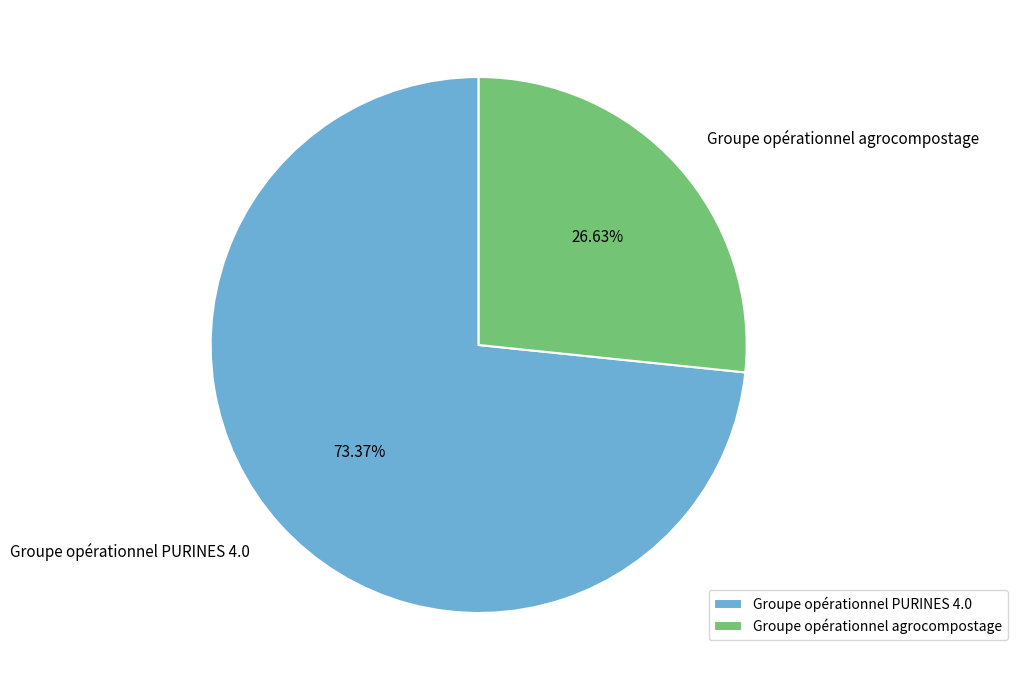

Which has a higher value, Groupe opérationnel agrocompostage or Groupe opérationnel PURINES 4.0?

Groupe opérationnel PURINES 4.0